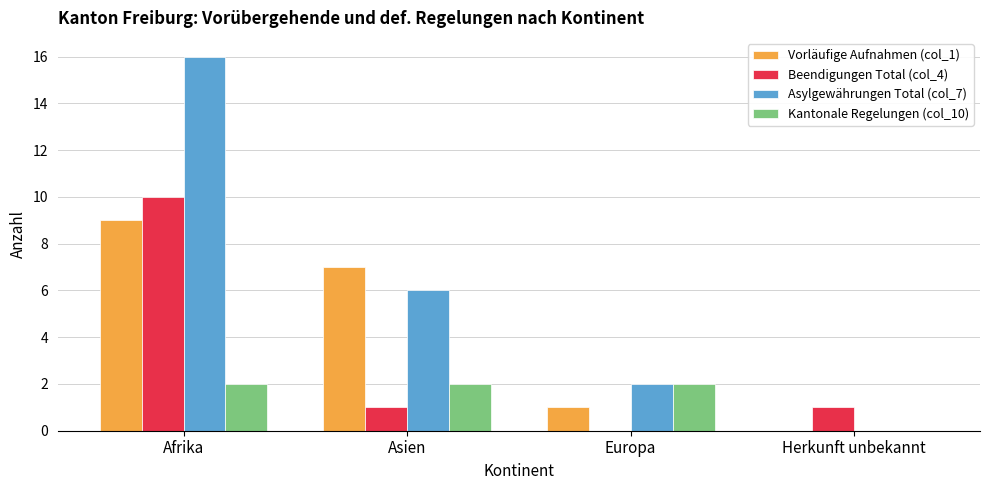

Which series changed the most between Afrika and Herkunft unbekannt?

Asylgewährungen Total (col_7)